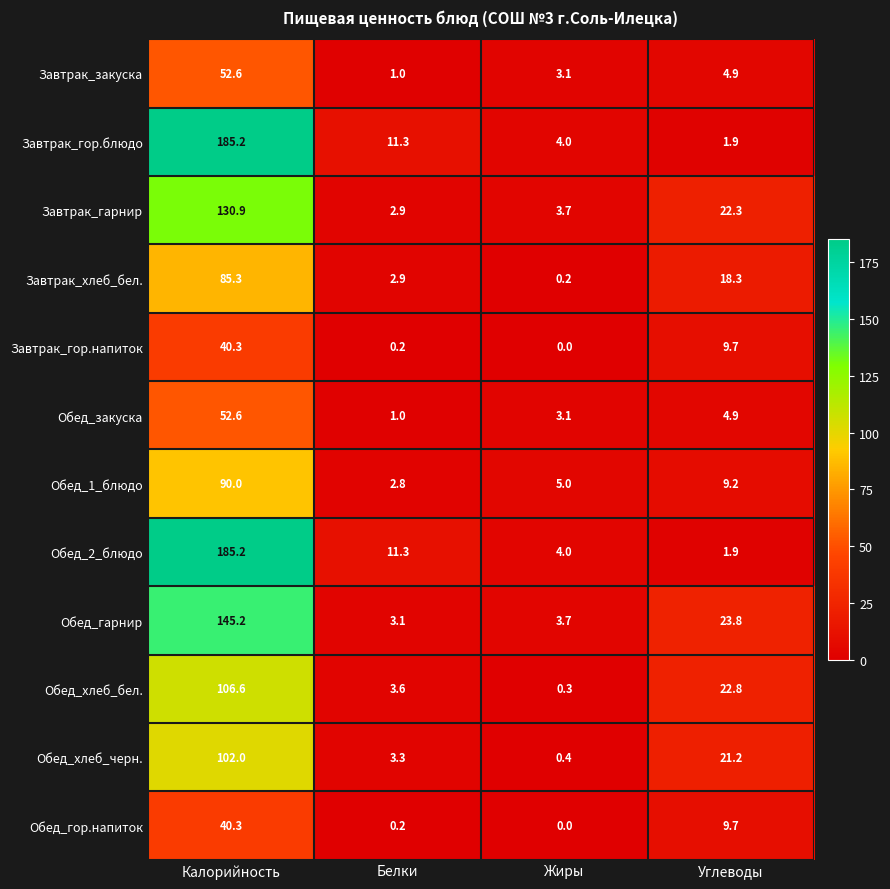

What is the sum of the Завтрак_гор.блюдо values at Жиры and Углеводы?

5.9